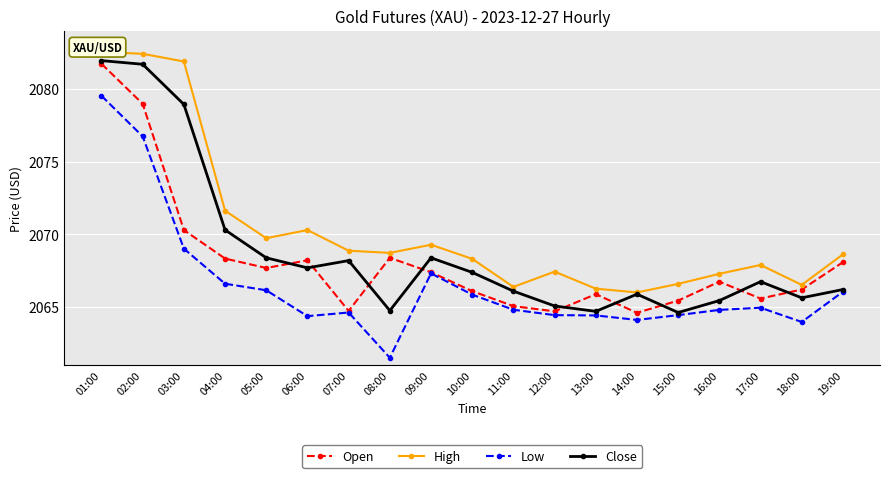

What is the difference between the maximum and minimum values in the High series?

16.5